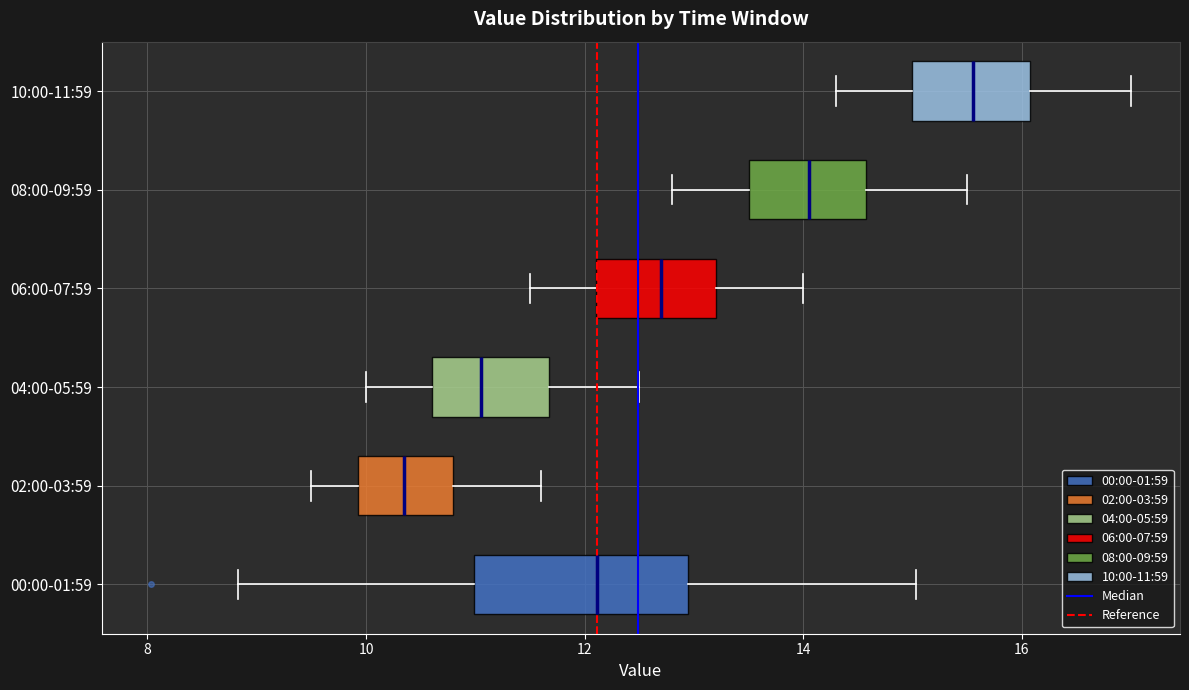

Which box's median line is the furthest to the left?

02:00-03:59